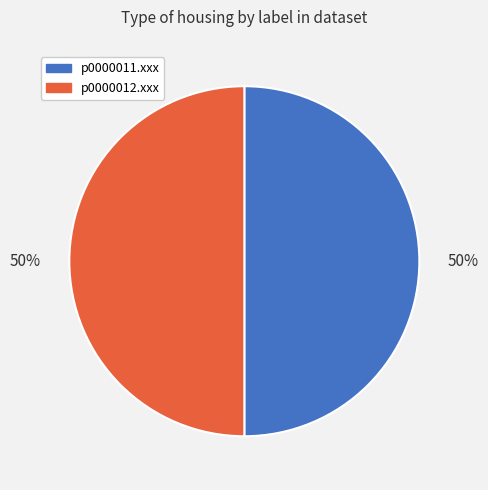

Do p0000011.xxx and p0000012.xxx together represent more than half of the pie?

Yes